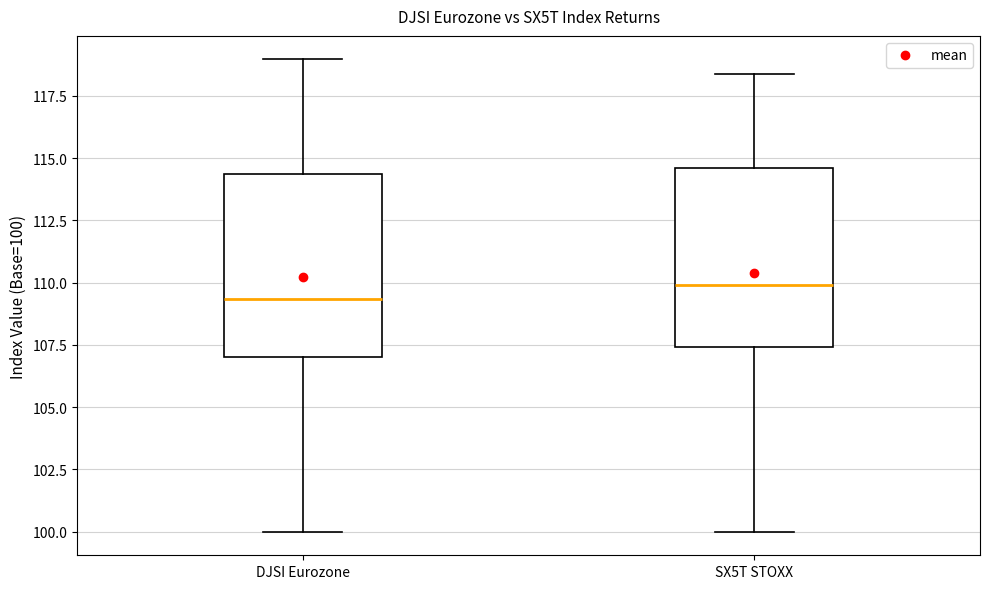

Reading left to right, transcribe this box plot: for each box, give where its median line is, the range the box spans, and where its two whiskers end, as read against the y-axis. The values are not printed on the chart, so give them approximately, as read against the axis.

DJSI Eurozone: median 109.5, box 107.0 to 114.5, whiskers 100.0 to 119.0
SX5T STOXX: median 110.0, box 107.5 to 114.5, whiskers 100.0 to 118.5